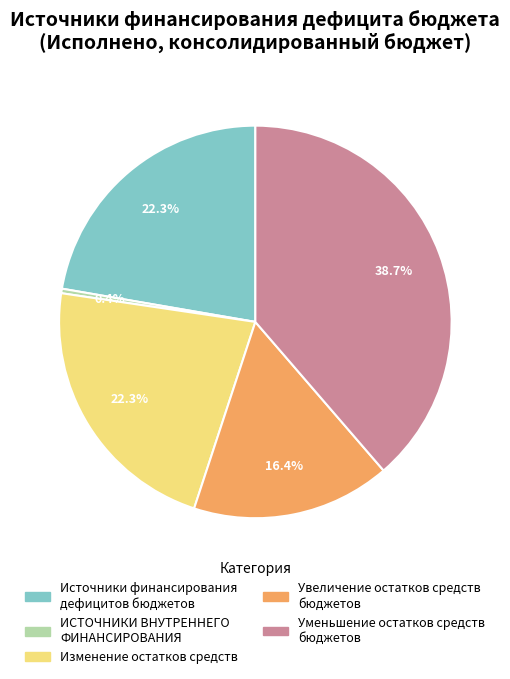

Is there a majority slice in this chart?

No